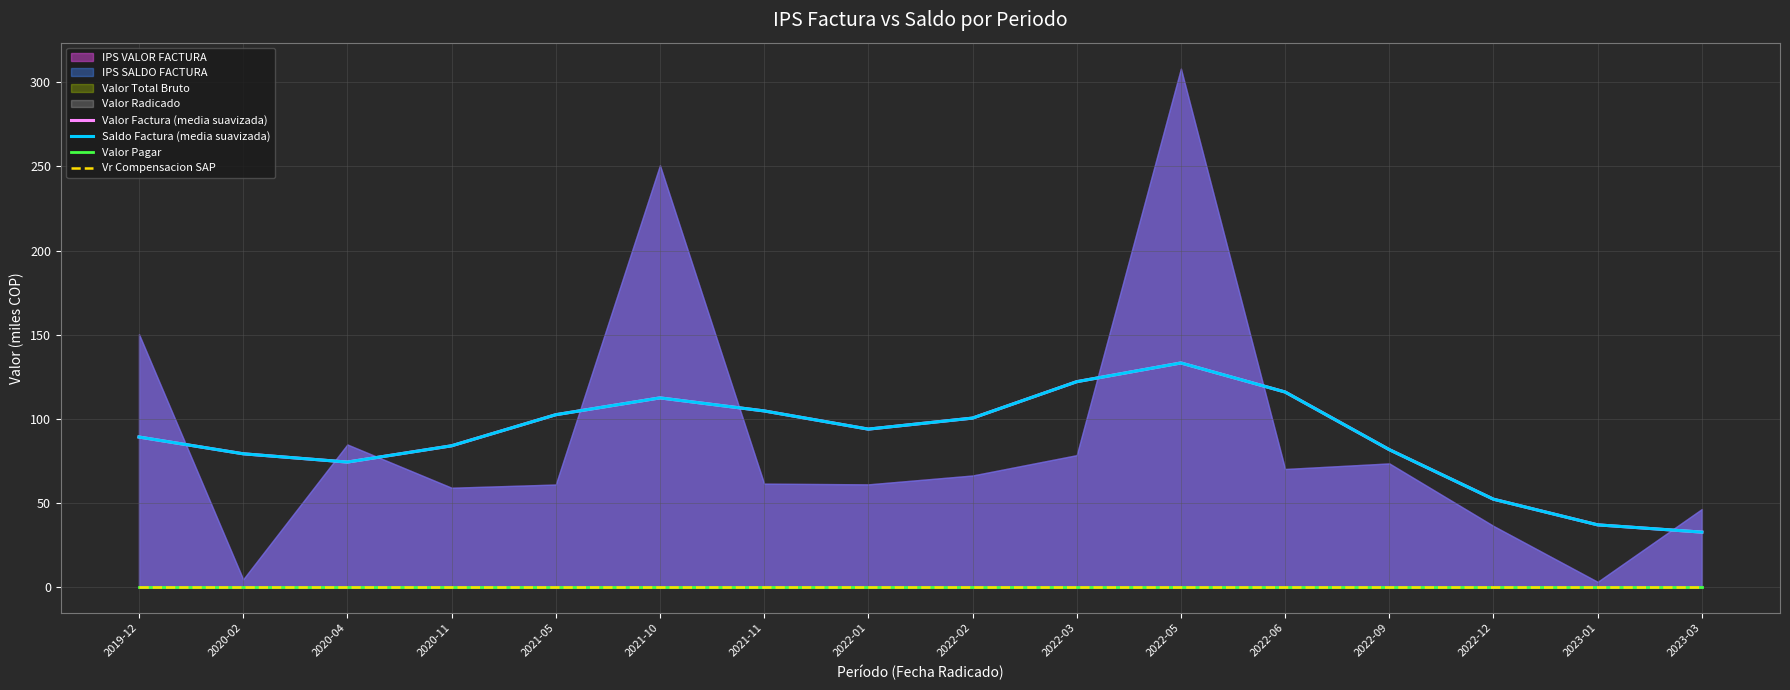

Which series has the widest spread of values?

Valor Factura (media suavizada)